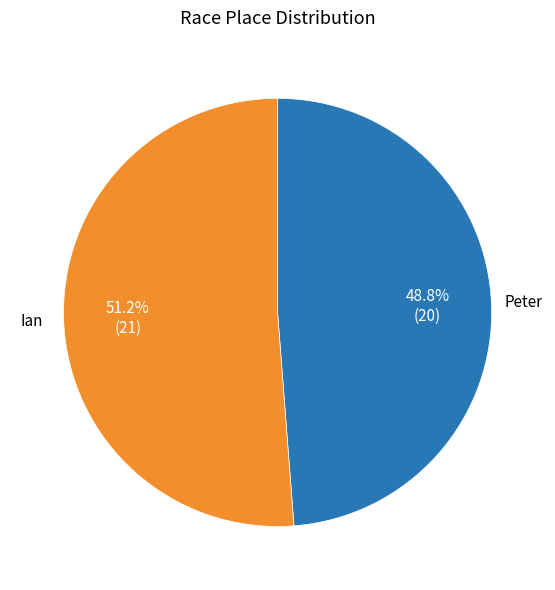

How many segments does this pie chart have?

2